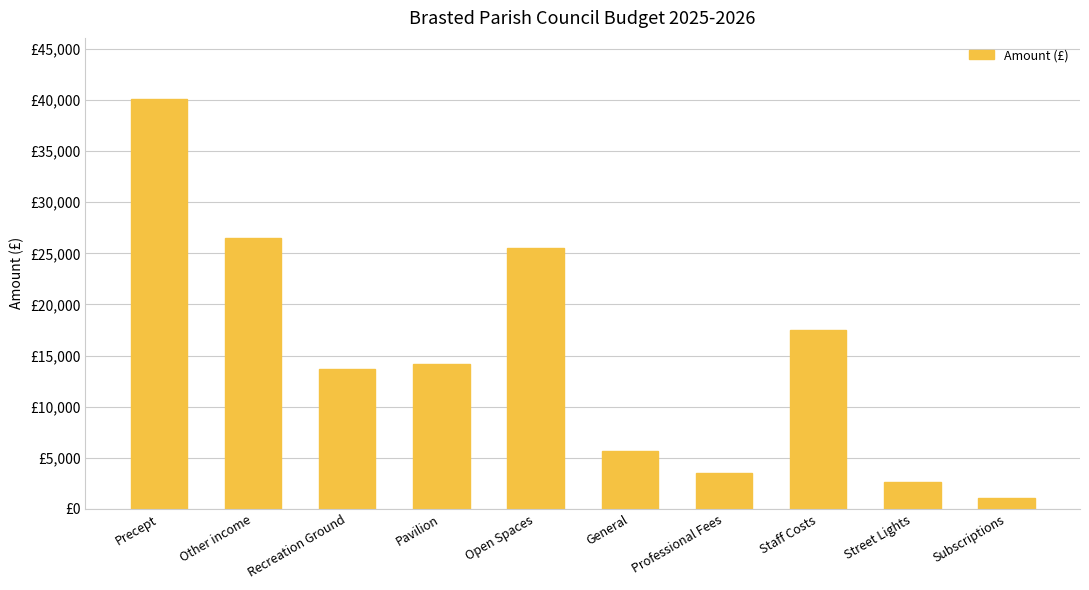

Reading right to left, transcribe all the data shown in this chart.

Subscriptions=1032	Street Lights=2672	Staff Costs=17519	Professional Fees=3484	General=5665	Open Spaces=25540	Pavilion=14209	Recreation Ground=13657	Other income=26541	Precept=40059